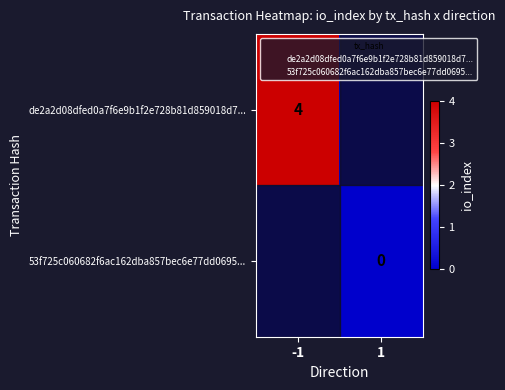

The value of de2a2d08dfed0a7f6e9b1f2e728b81d859018d7... at -1 is 5. True or false?

False